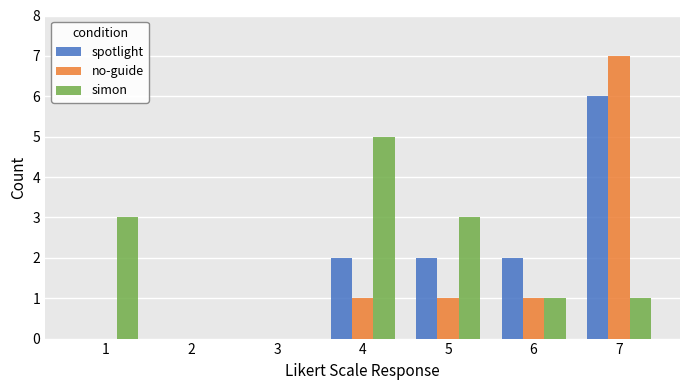

How many no-guide values are between 0 and 1?

6